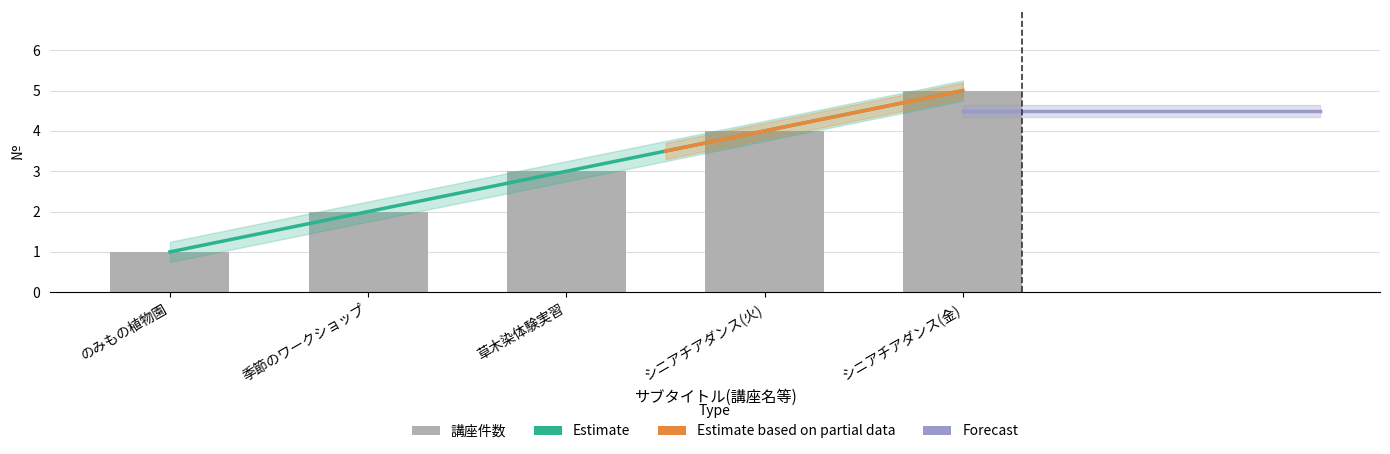

At which label is the value closest to 3?

草木染体験実習